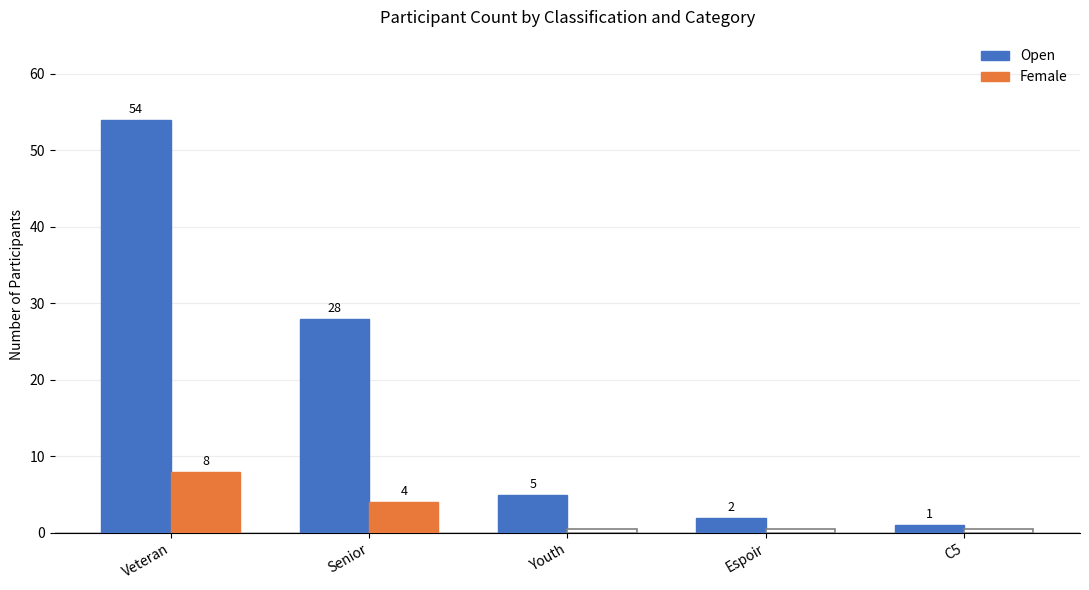

Reading left to right, extract all data points from this chart.

Open: Veteran=54	Senior=28	Youth=5	Espoir=2	C5=1
Female: Veteran=8	Senior=4	Youth=0	Espoir=0	C5=0